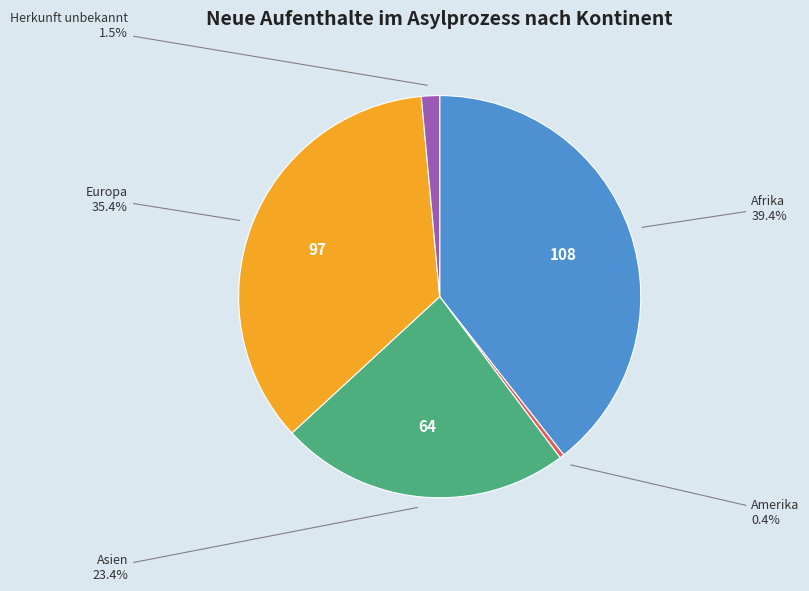

To the nearest percent, what is the difference between the largest and smallest slice percentages?

39%